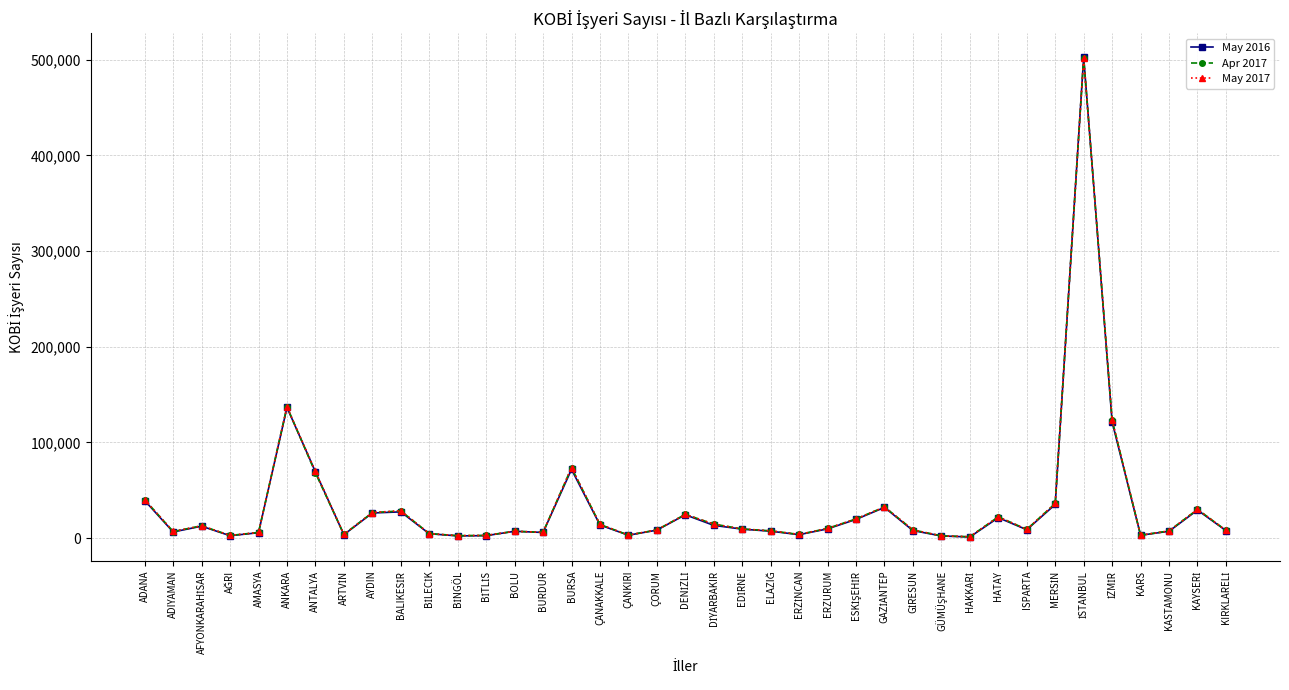

What is the maximum value shown in the chart?

502582